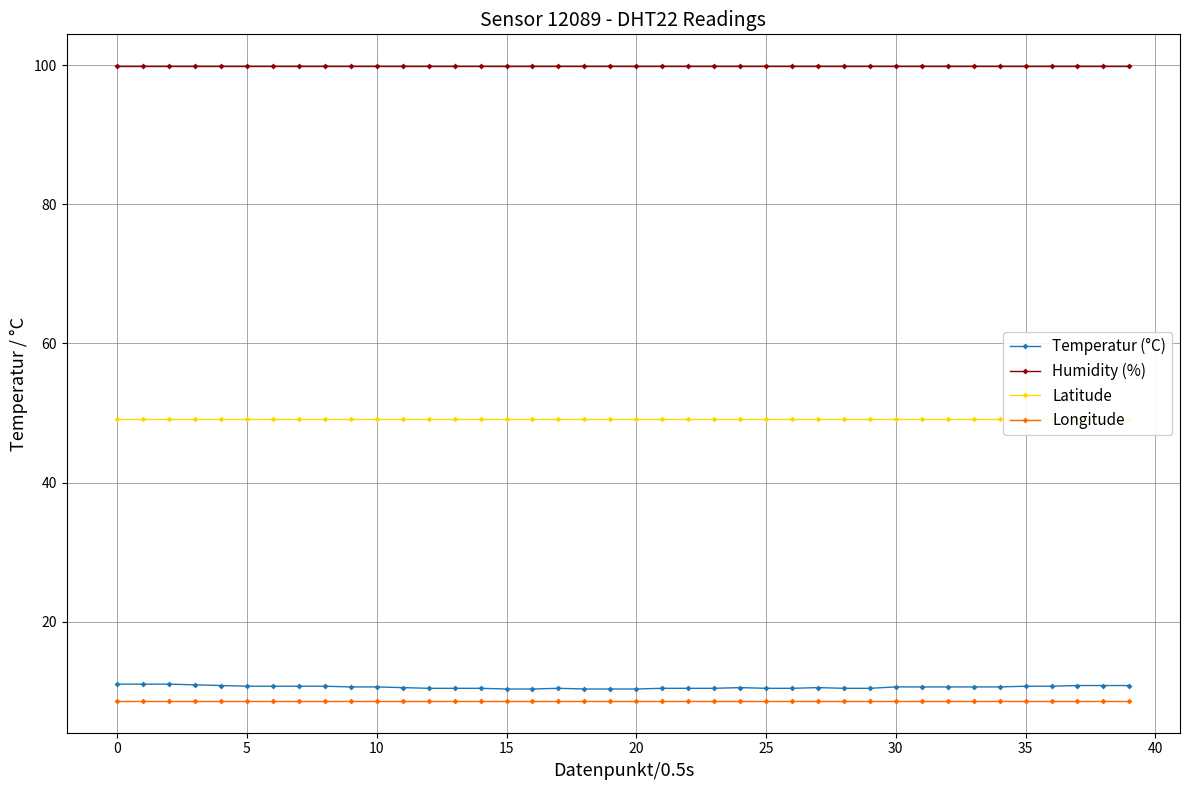

What is the sum of all Longitude values?

343.1